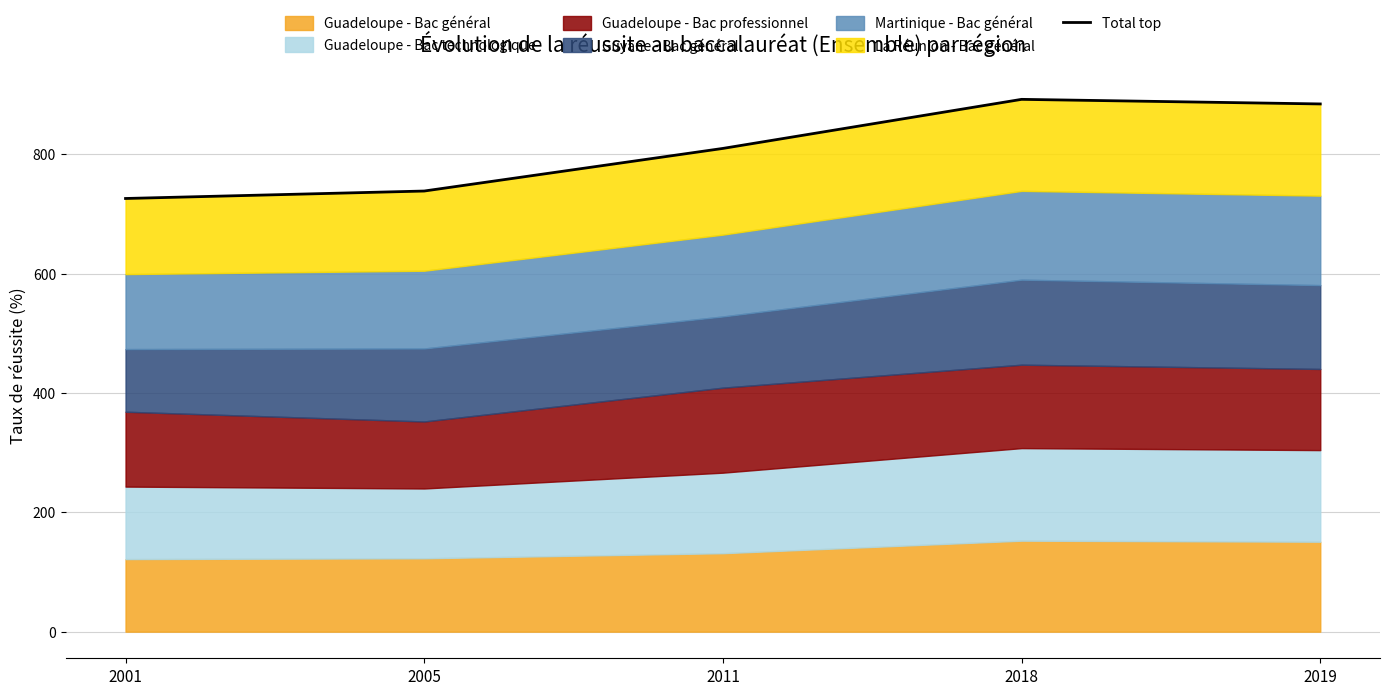

How many values exceed 809?

3